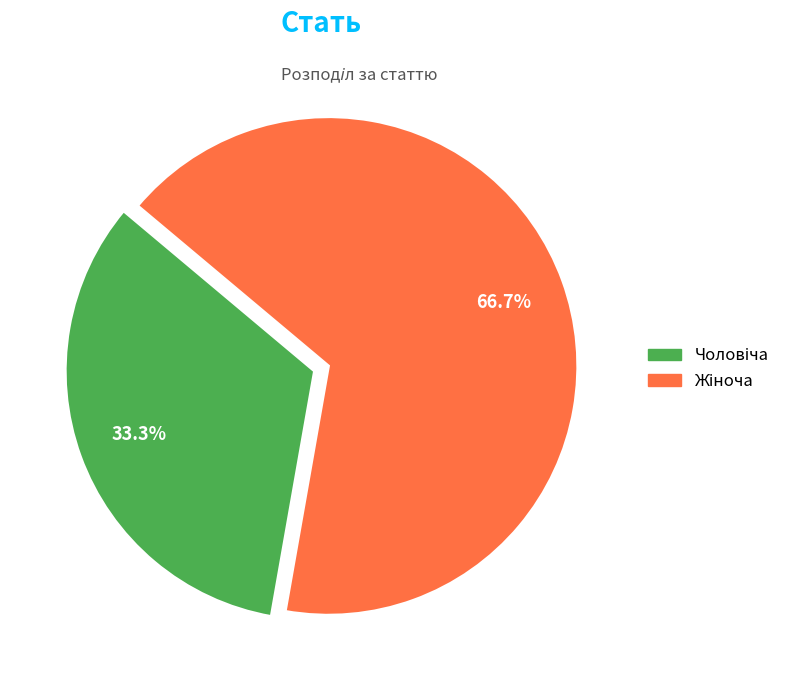

Is there any slice that represents more than half of the pie?

Yes